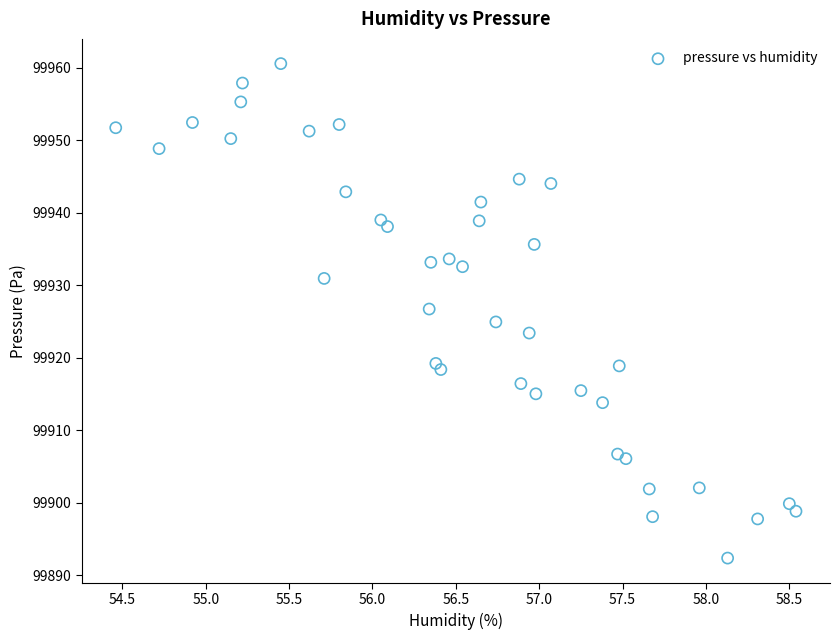

What is the range of X values (max minus min)?

4.1